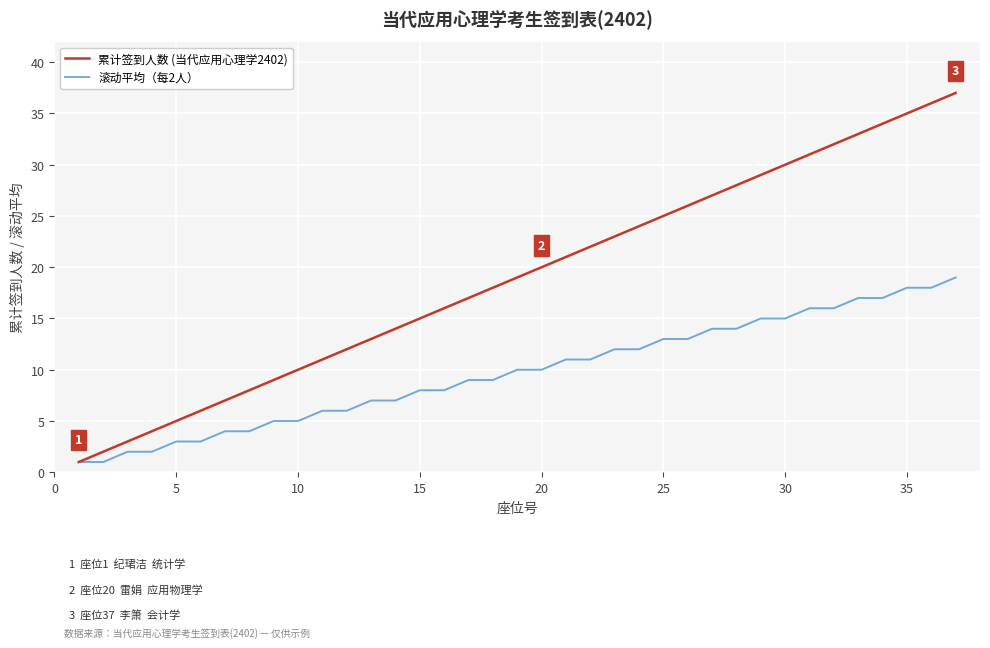

Reading left to right, transcribe all the data shown in this chart.

累计签到人数 (当代应用心理学2402): 1	2	3	4	5	6	7	8	9	10	11	12	13	14	15	16	17	18	19	20	21	22	23	24	25	26	27	28	29	30	31	32	33	34	35	36	37
滚动平均（每2人）: 1	1	2	2	3	3	4	4	5	5	6	6	7	7	8	8	9	9	10	10	11	11	12	12	13	13	14	14	15	15	16	16	17	17	18	18	19